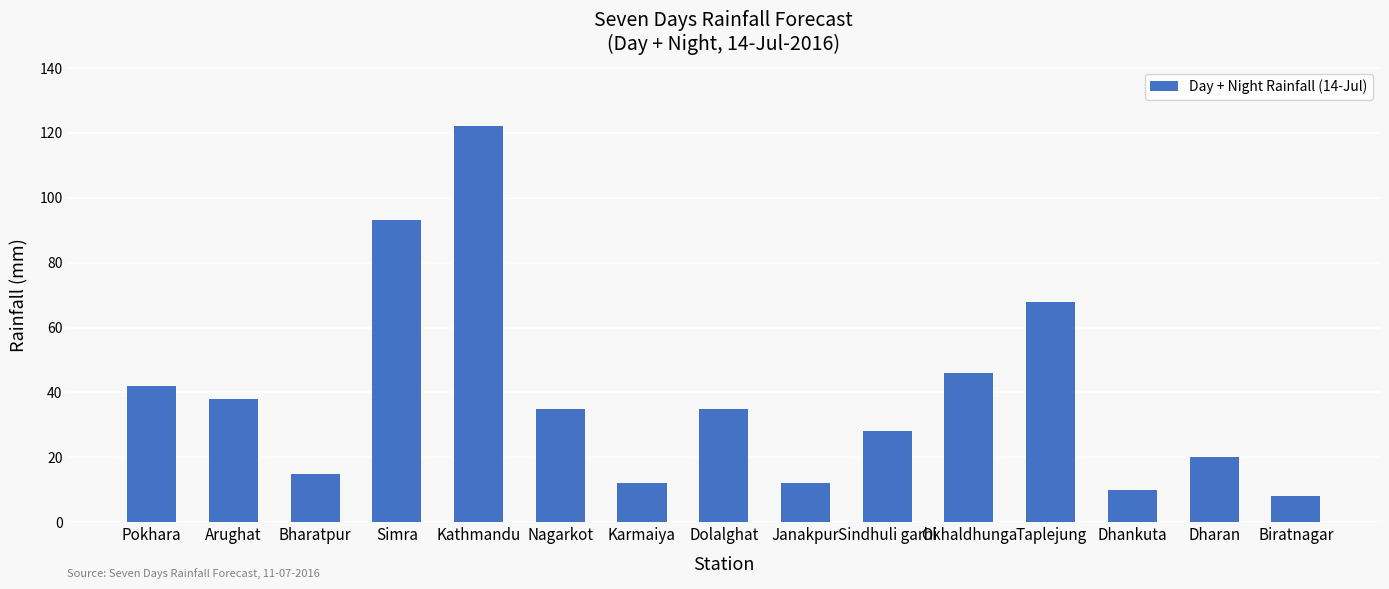

At which category does the chart reach its peak across all series?

Kathmandu